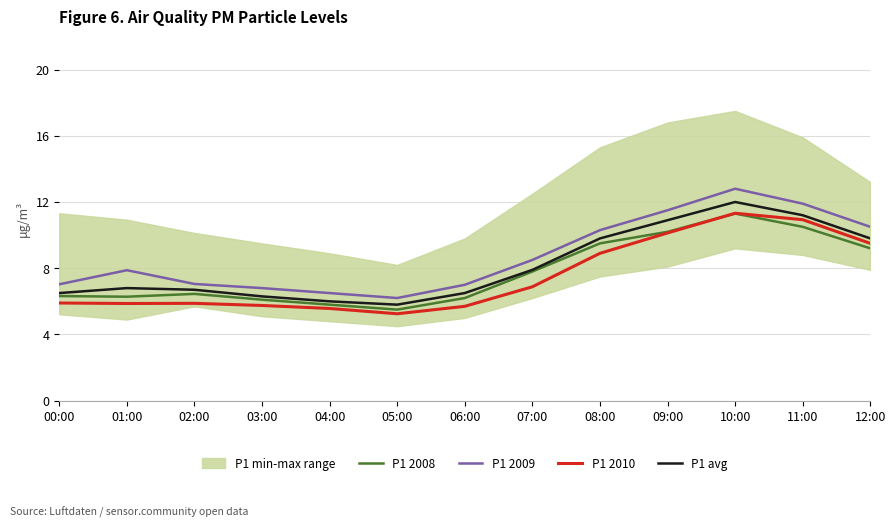

List the series in order of their peak value, lowest first.

P1 2008, P1 2010, P1 avg, P1 2009